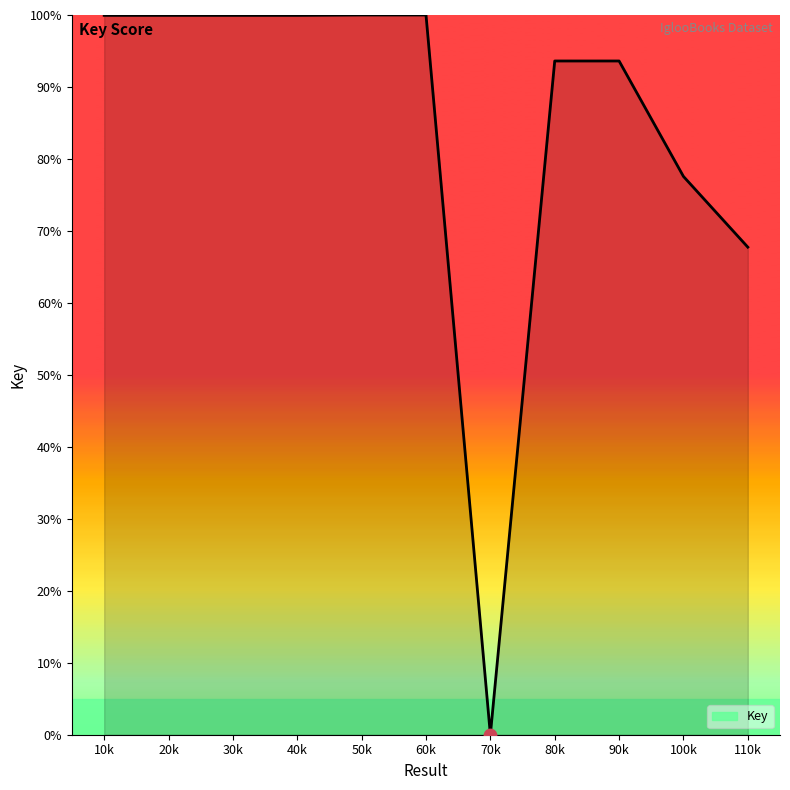

What is the change in value from 40k to 110k?

-32.2